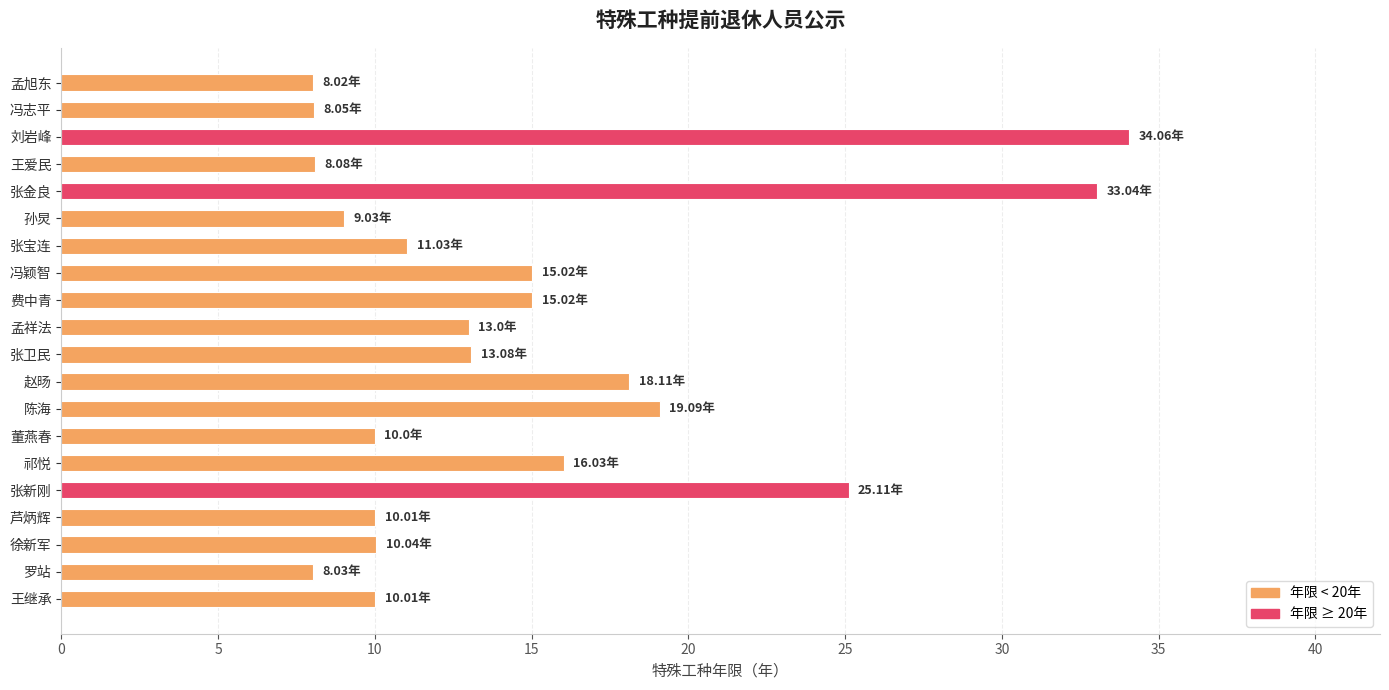

What is the smallest value displayed?

8.0